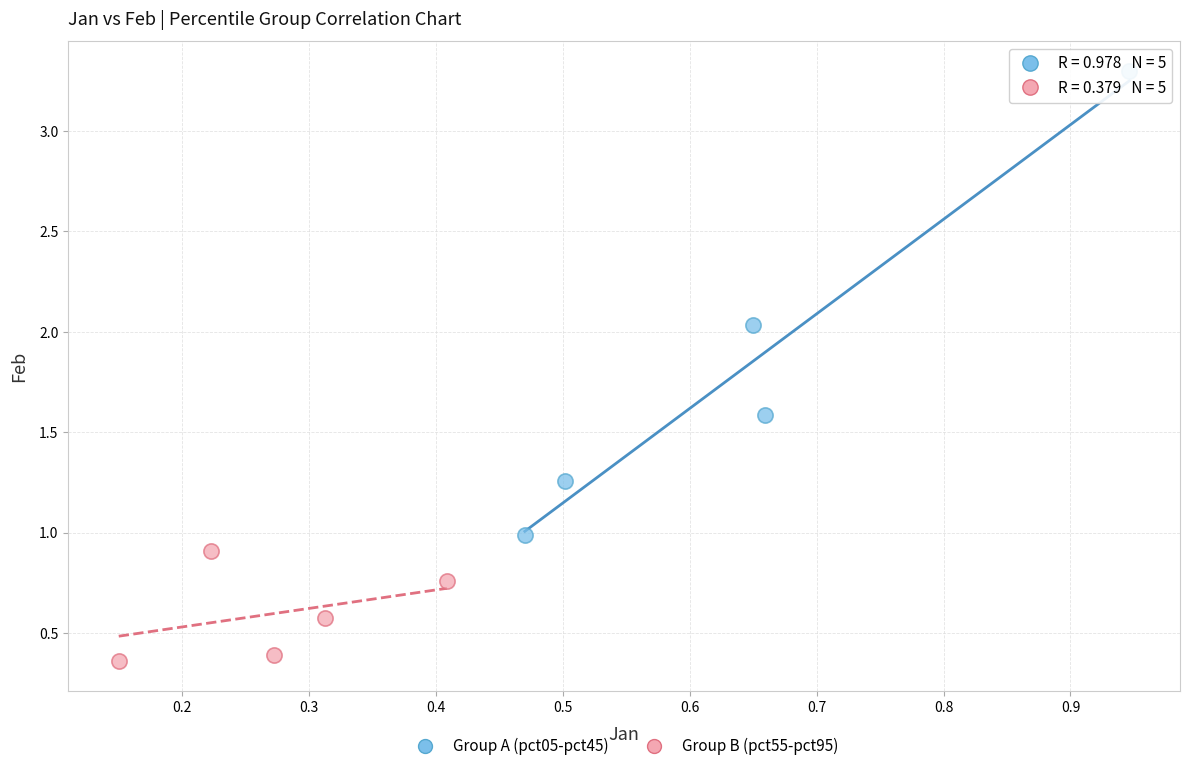

Which series has the largest Y range (max minus min)?

Group A (pct05-pct45)